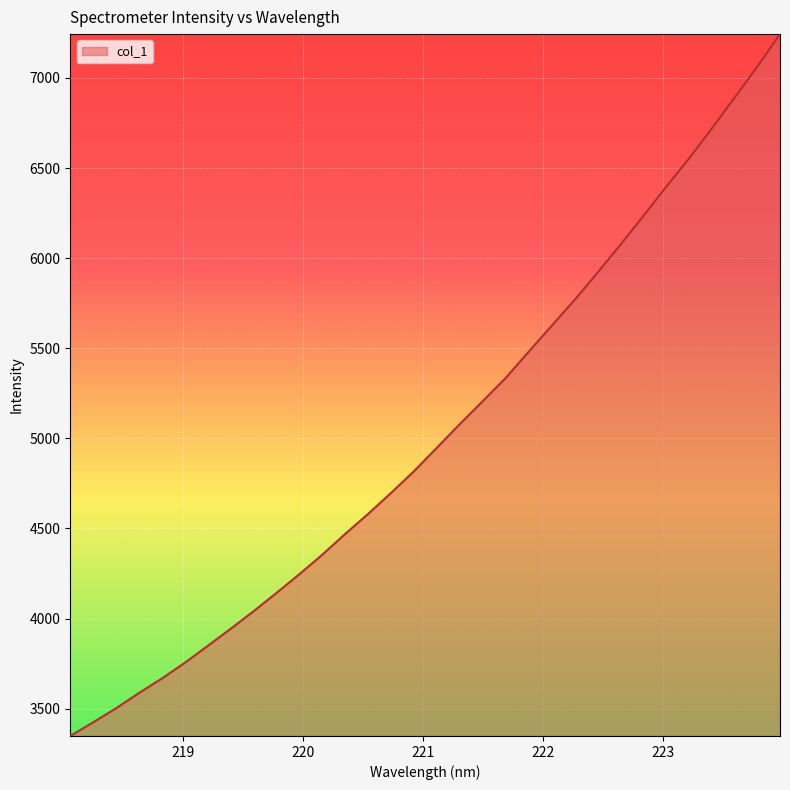

What is the minimum value shown in the chart?

3348.3